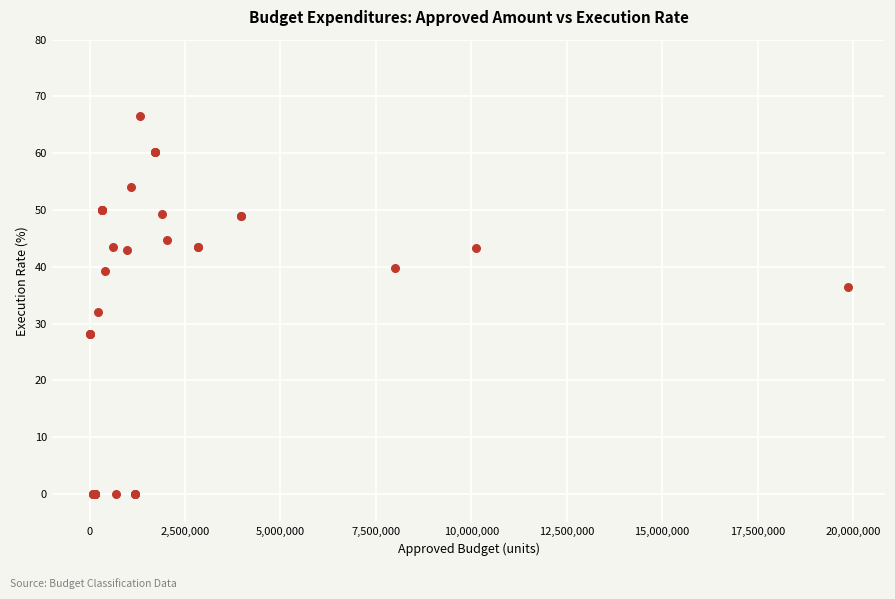

What Y value in the scatter plot is closest to 33?

32.0